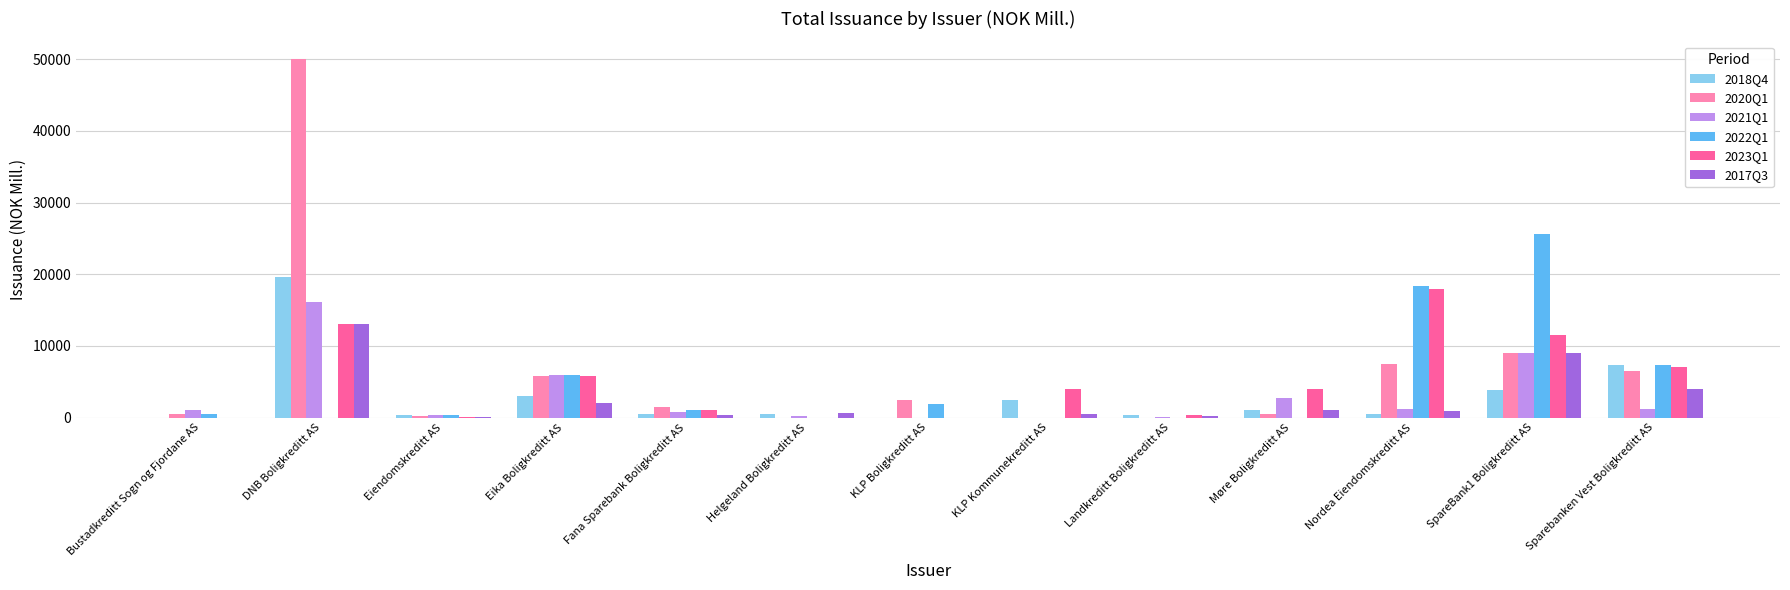

At which category is the sum across all series the highest?

DNB Boligkreditt AS